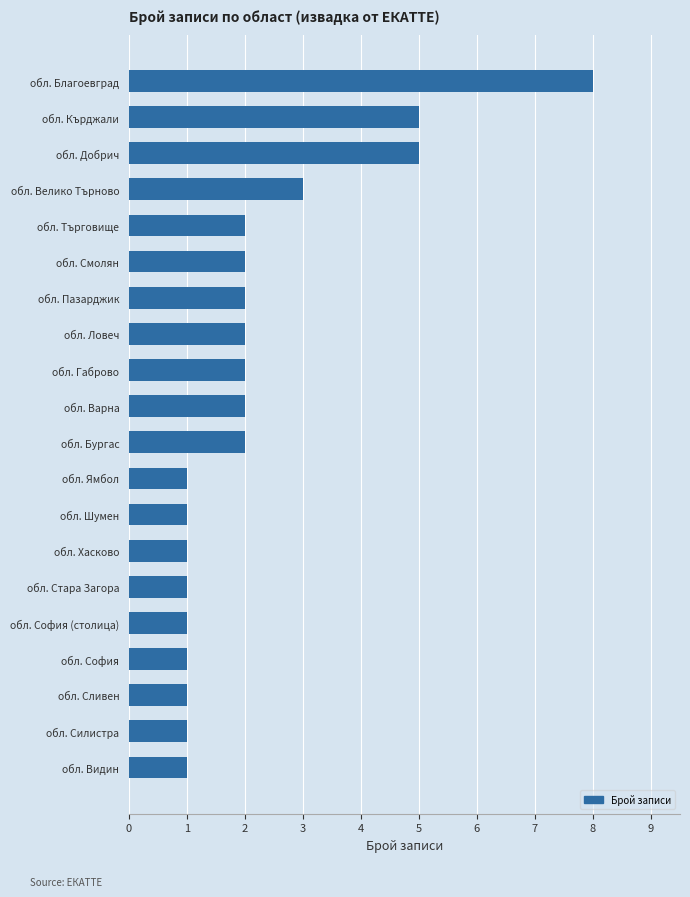

Is it true that the value at обл. Добрич is 5?

True